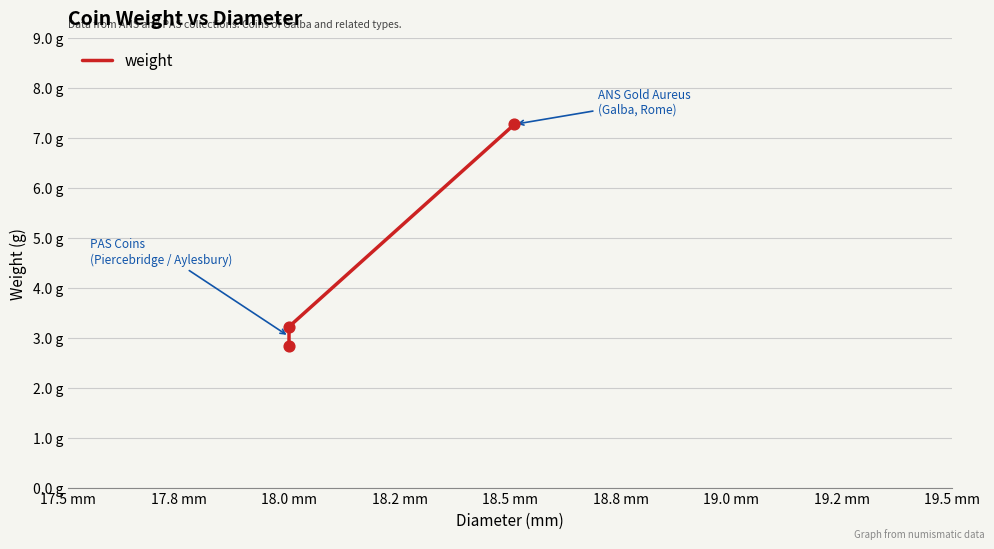

Which has a higher value, 18.0 mm or 18.0 mm?

18.0 mm